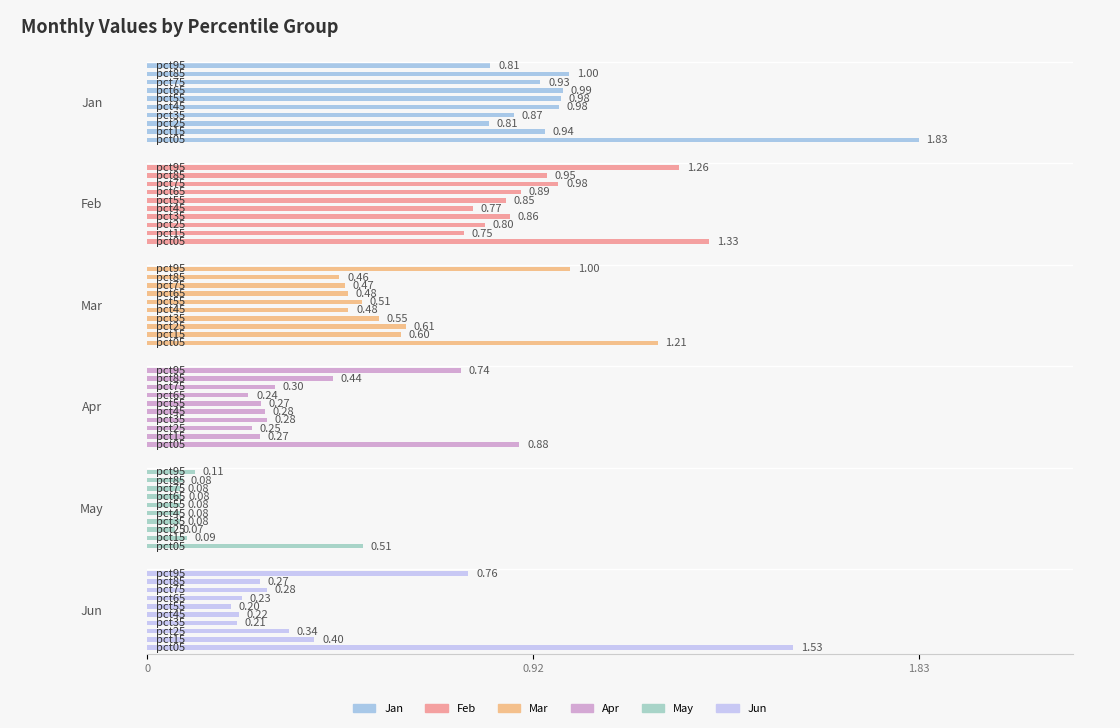

Reading right to left, transcribe all the data shown in this chart.

Jan: 0.8	1.0	0.9	1.0	1.0	1.0	0.9	0.8	0.9	1.8
Feb: 1.3	0.9	1.0	0.9	0.9	0.8	0.9	0.8	0.8	1.3
Mar: 1.0	0.5	0.5	0.5	0.5	0.5	0.5	0.6	0.6	1.2
Apr: 0.7	0.4	0.3	0.2	0.3	0.3	0.3	0.2	0.3	0.9
May: 0.1	0.1	0.1	0.1	0.1	0.1	0.1	0.1	0.1	0.5
Jun: 0.8	0.3	0.3	0.2	0.2	0.2	0.2	0.3	0.4	1.5